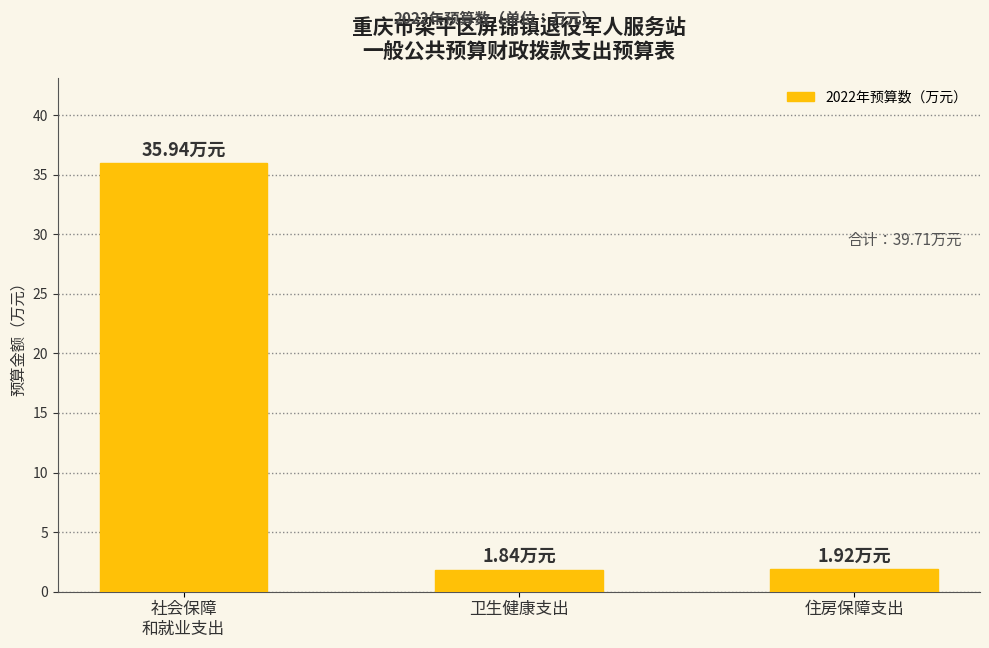

What position from the right is 卫生健康支出?

2